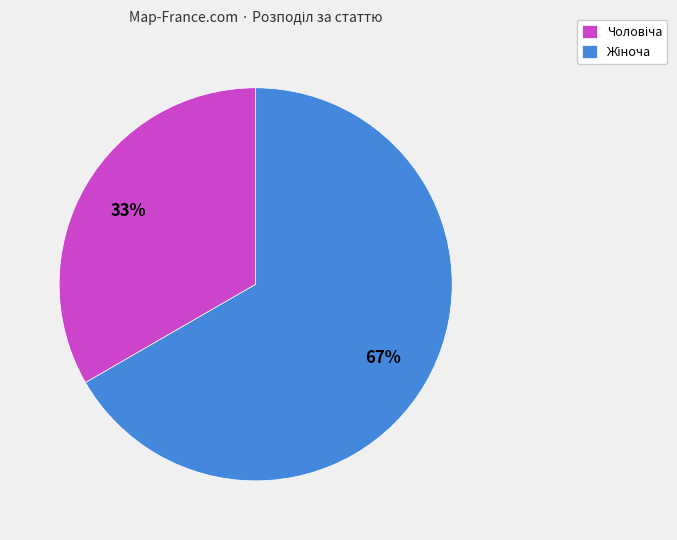

Count the number of slices in the pie.

2